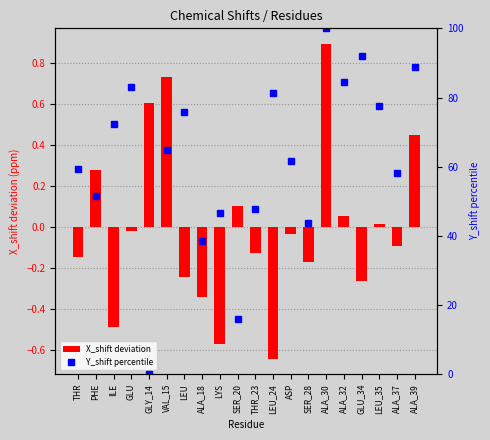

What is the difference between the maximum and minimum values in the X_shift deviation series?

1.5